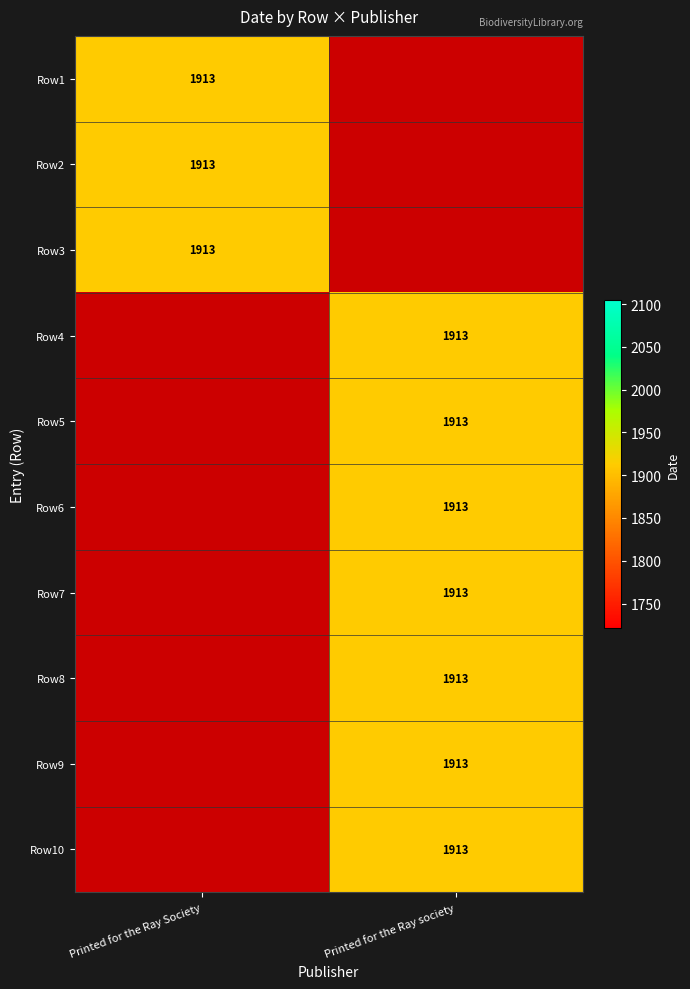

Reading left to right, what are all the values shown in this chart?

Printed for the Ray Society: 0=1913	1=1913	2=1913	3=0	4=0	5=0	6=0	7=0	8=0	9=0
Printed for the Ray society: 0=0	1=0	2=0	3=1913	4=1913	5=1913	6=1913	7=1913	8=1913	9=1913